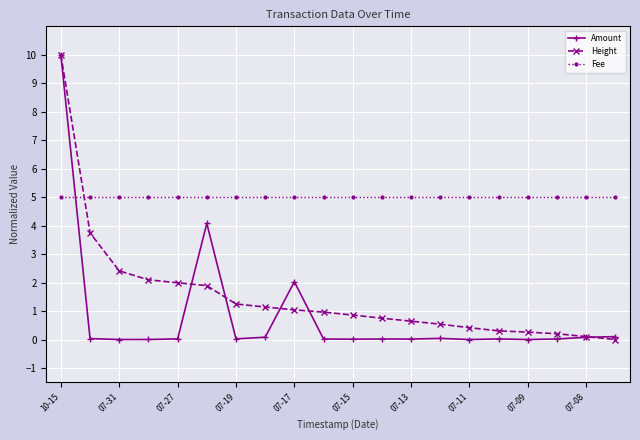

How many times do Height and Fee cross each other?

1